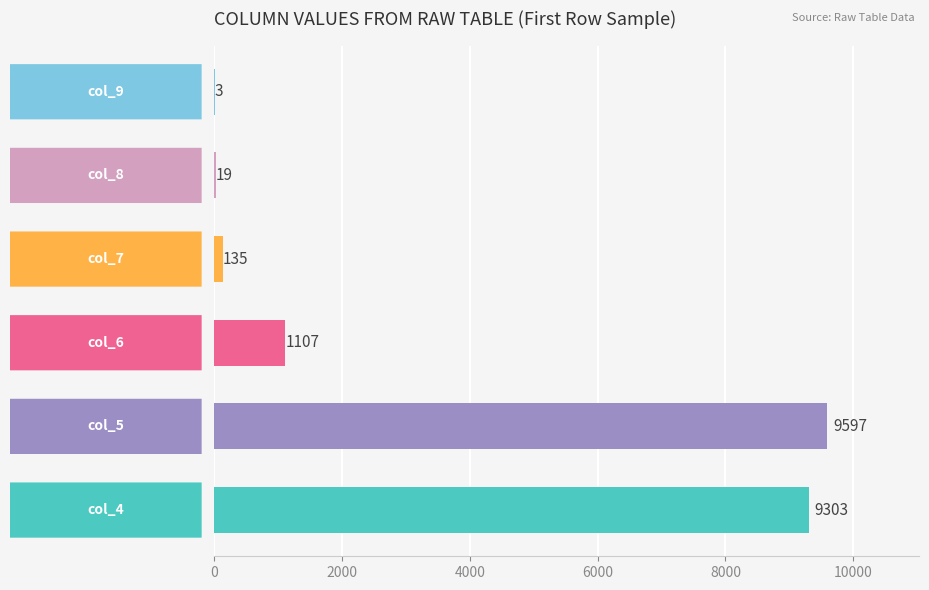

What is the maximum value shown in the chart?

9597